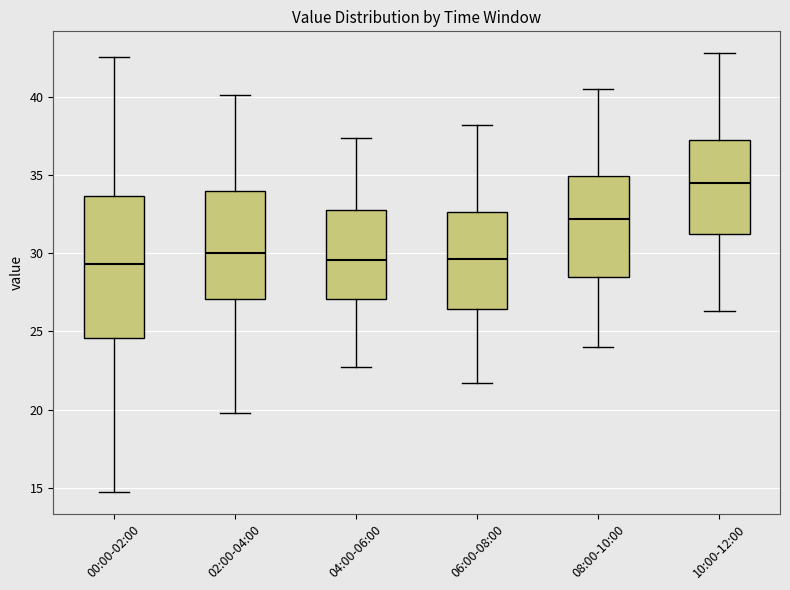

Comparing the boxes themselves (not the whiskers), which one is the tallest?

00:00-02:00